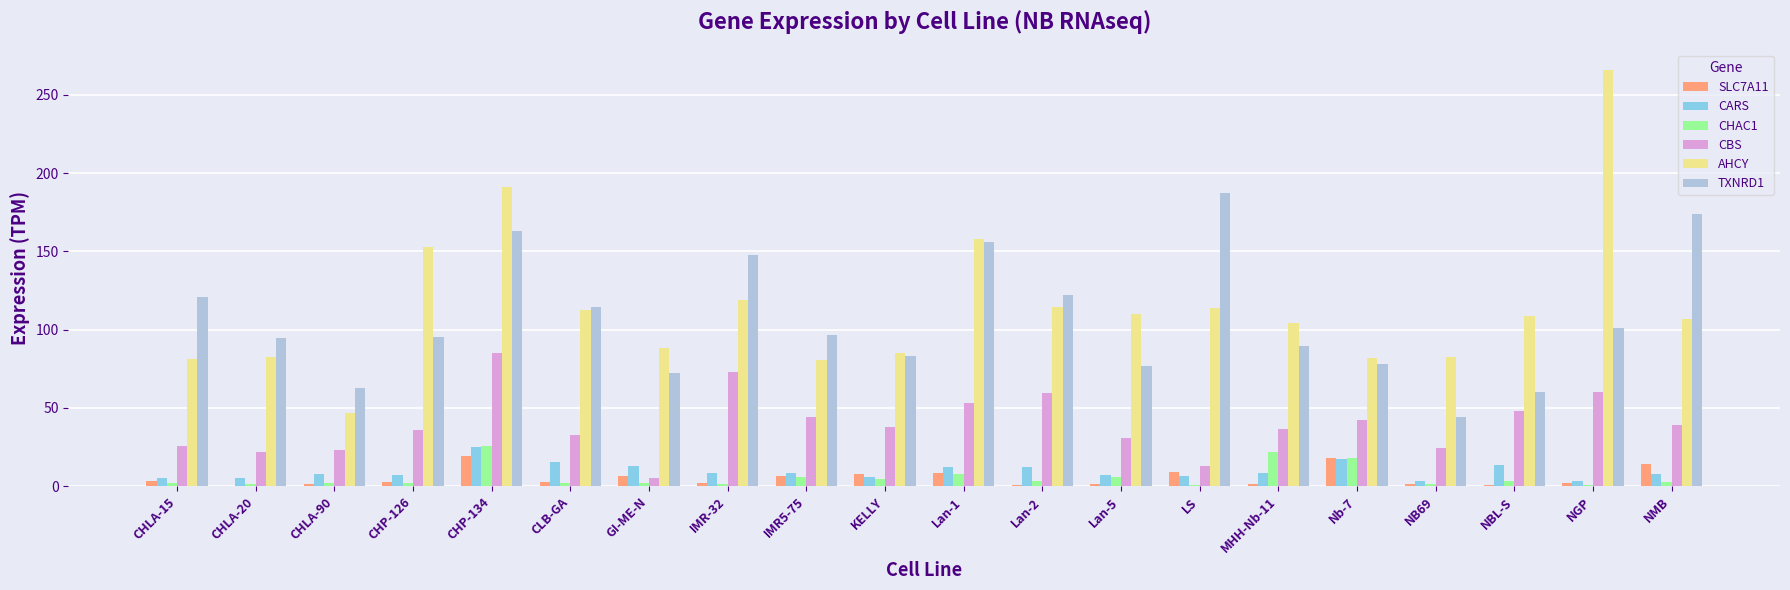

What is the spread (max minus min) of values at Nb-7?

64.5